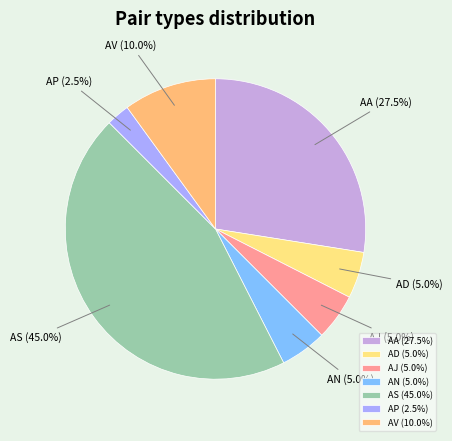

Is AP the majority of the pie?

No